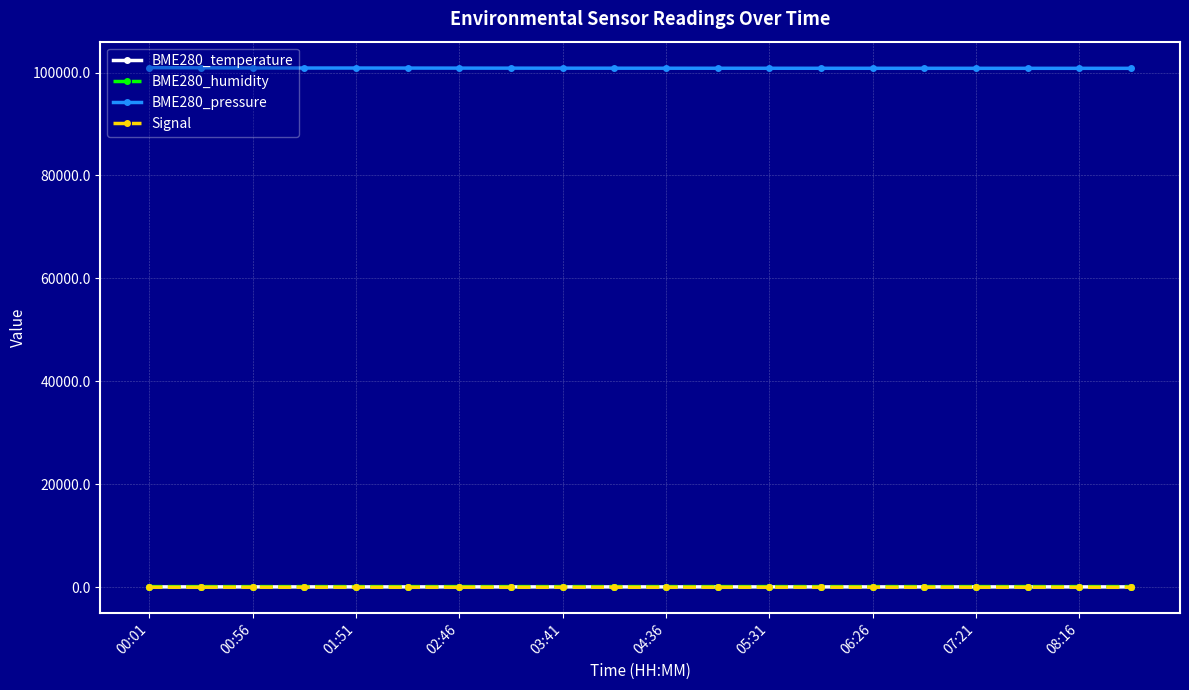

At how many categories does at least one series exceed 3098?

20